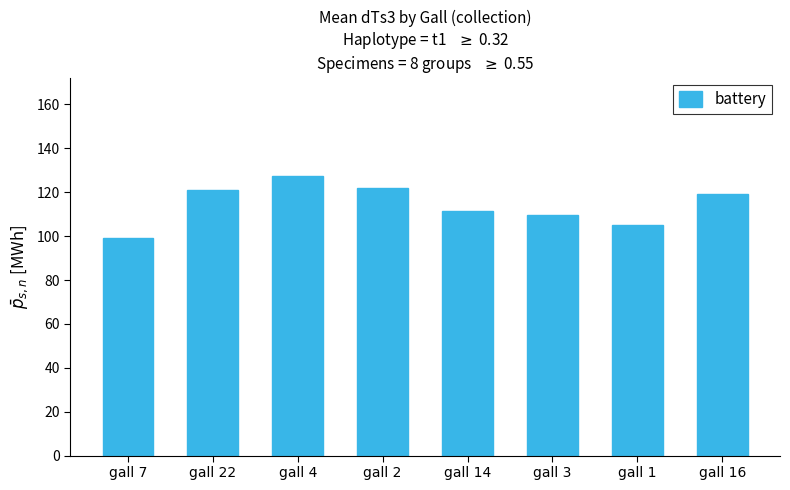

True or false: the data shows 182.8 at gall 3.

False